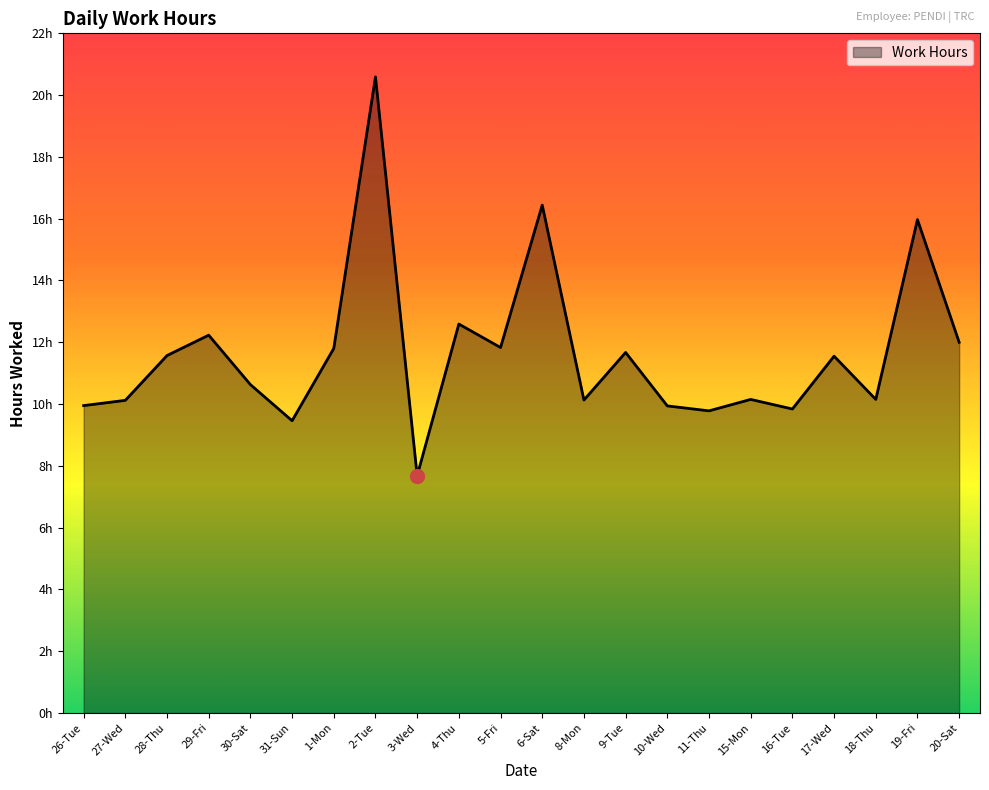

Does the chart display data point markers on the line(s)?

No